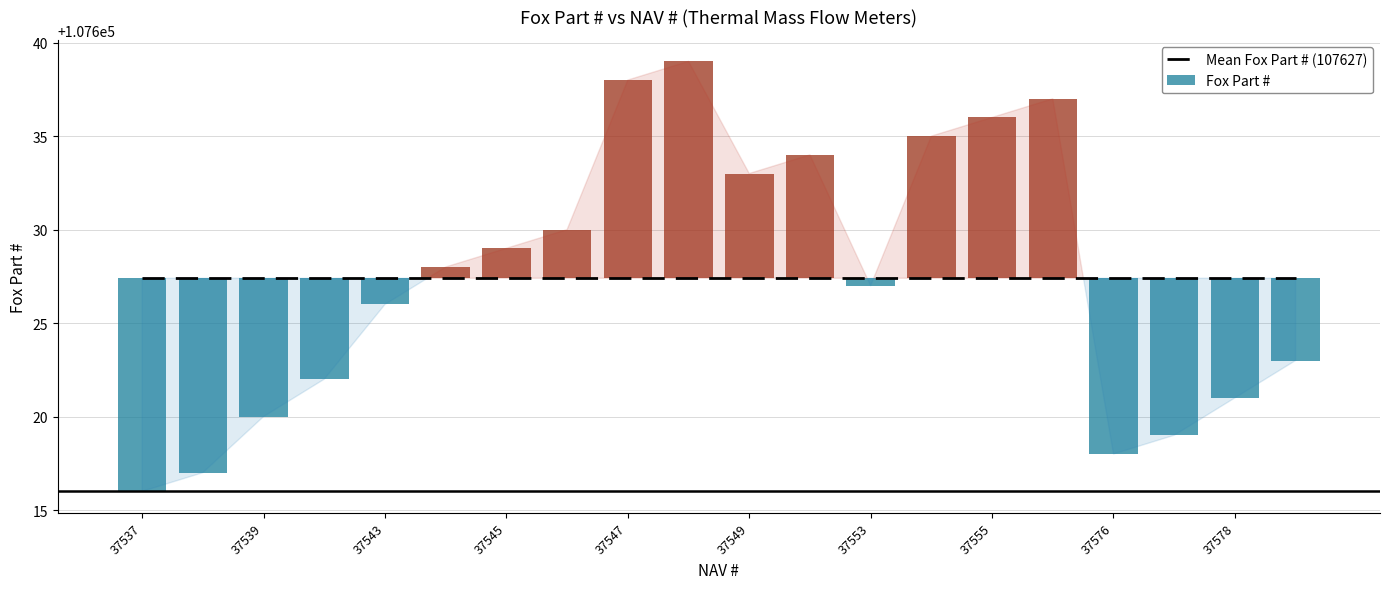

How many positive values does the Fox Part # series have?

10